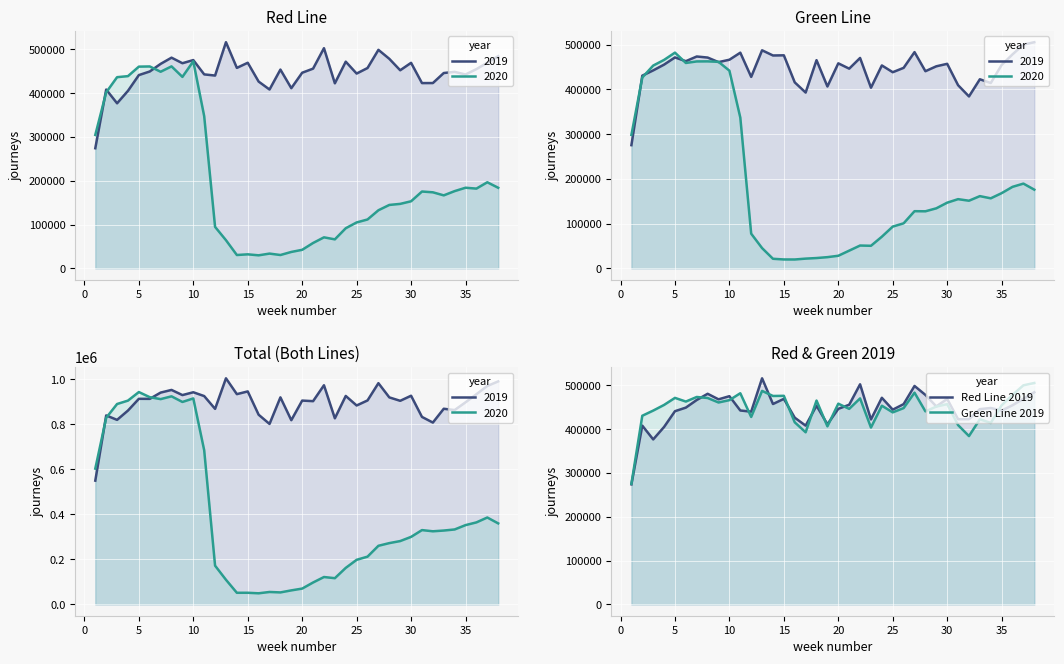

What is the value of the Green Line 2019 point at the 35th from the left?

454721